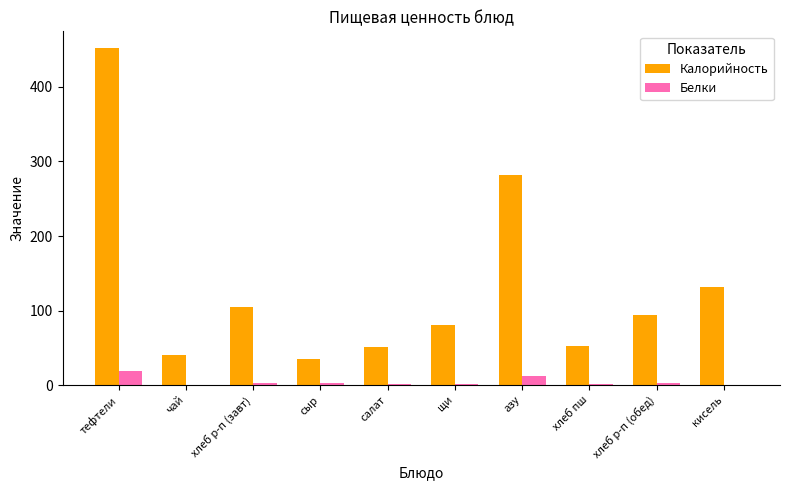

Is the value of Калорийность at щи greater than the value of Белки at тефтели?

Yes